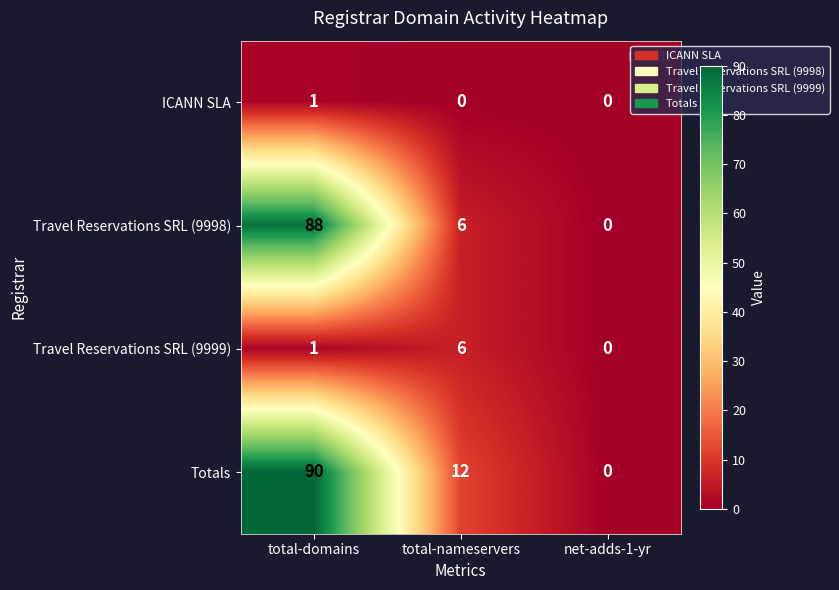

Rank the series by their maximum value, from highest to lowest.

Totals, Travel Reservations SRL (9998), Travel Reservations SRL (9999), ICANN SLA